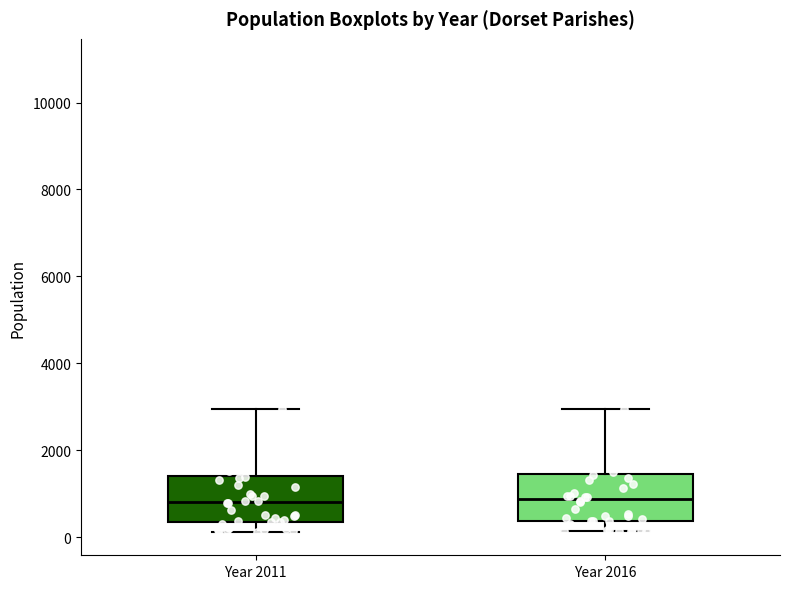

Reading left to right, transcribe this box plot: for each box, give where its median line is, the range the box spans, and where its two whiskers end, as read against the y-axis. The values are not printed on the chart, so give them approximately, as read against the axis.

Year 2011: median 800, box 400 to 1400, whiskers 200 to 3000
Year 2016: median 800, box 400 to 1400, whiskers 200 to 3000